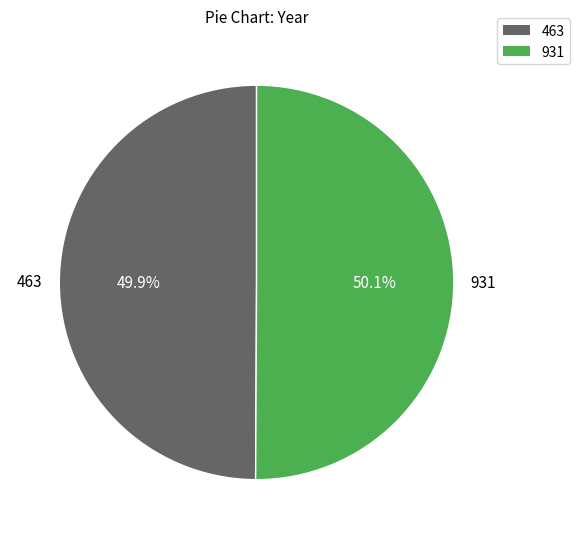

To the nearest percent, what portion does 463 represent?

50%